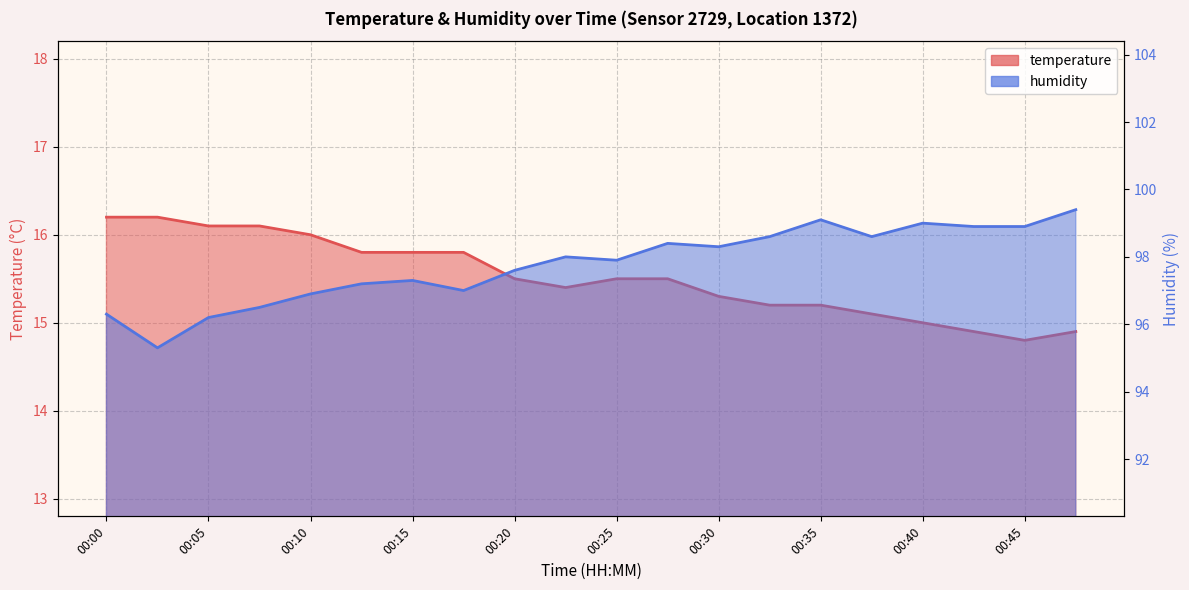

Does the chart display data point markers on the line(s)?

No